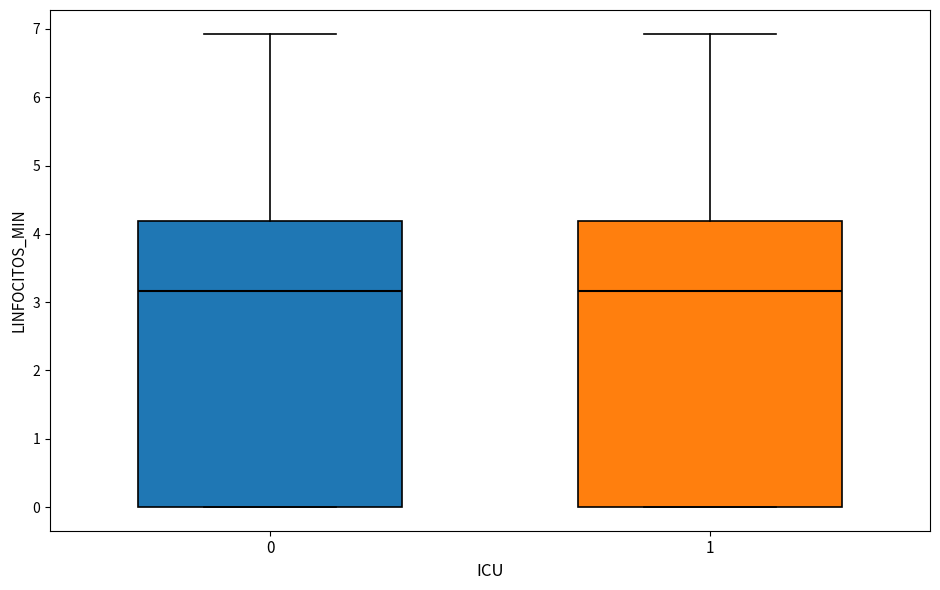

Where is the upper edge of the box at x = 0 on the y-axis? The values are not printed on the chart, so give them approximately, as read against the axis.

4.2